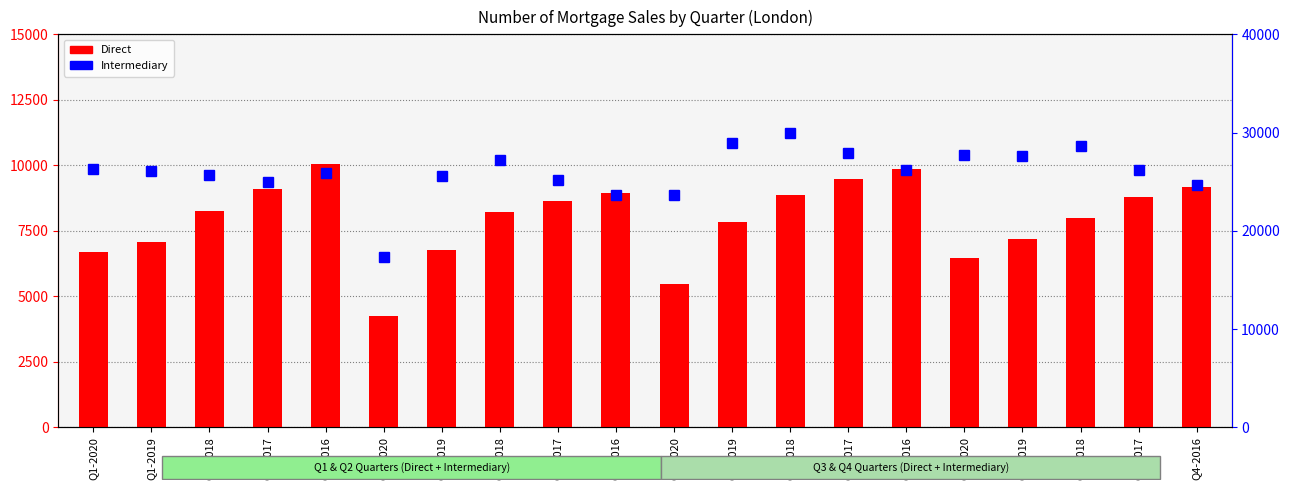

What is the difference between the Intermediary values at Q3-2017 and Q4-2020?

214